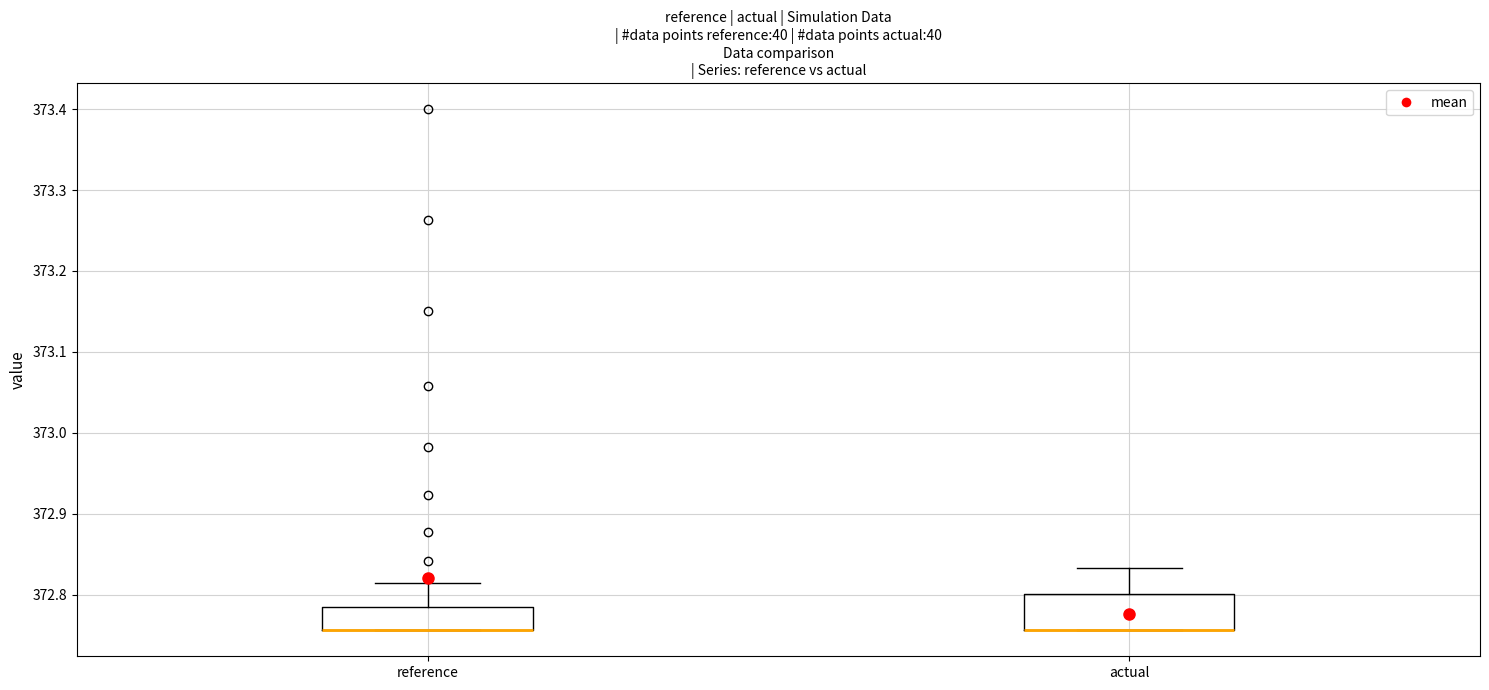

Where is the upper edge of the box for reference on the y-axis? The values are not printed on the chart, so give them approximately, as read against the axis.

372.78